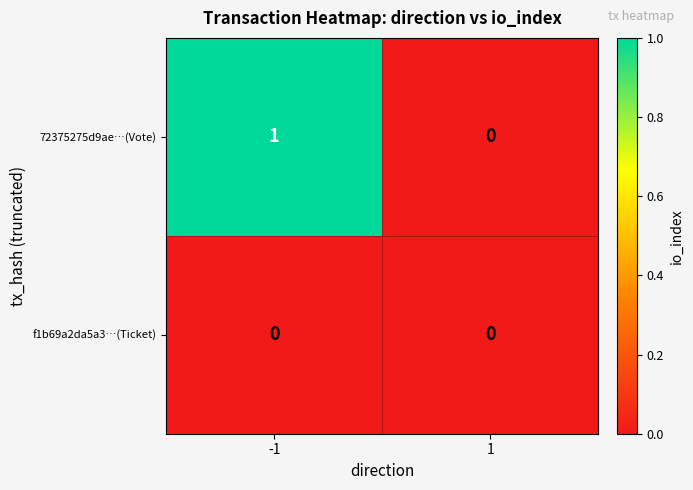

At which category is the sum across all series the highest?

-1